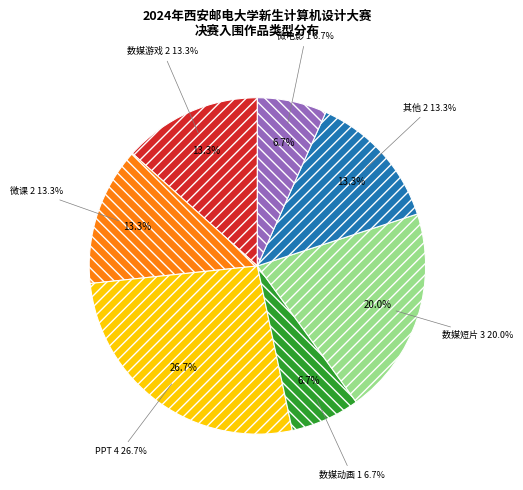

Rank the categories by value from lowest to highest.

数媒动画, 微电影, 数媒游戏, 微课, 其他, 数媒短片, PPT